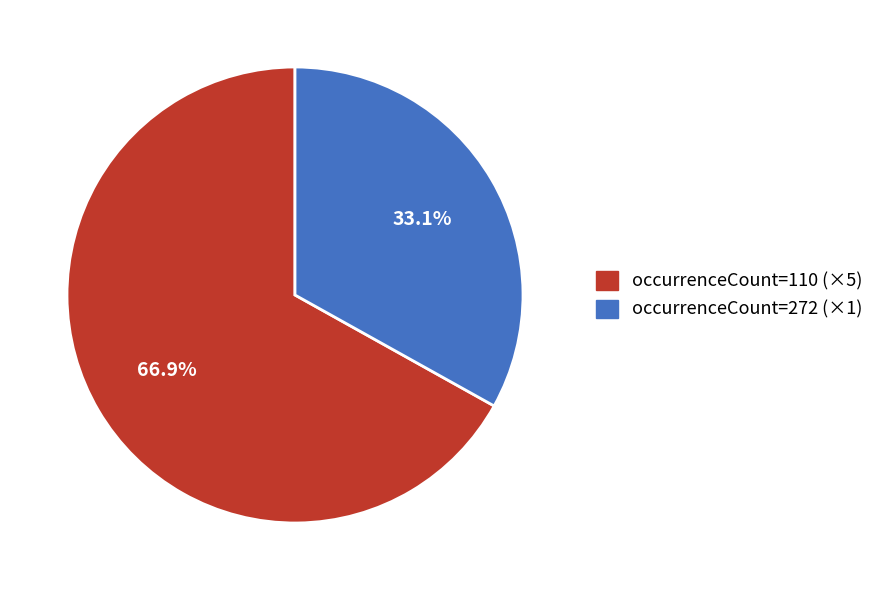

Does any single category account for the majority?

Yes